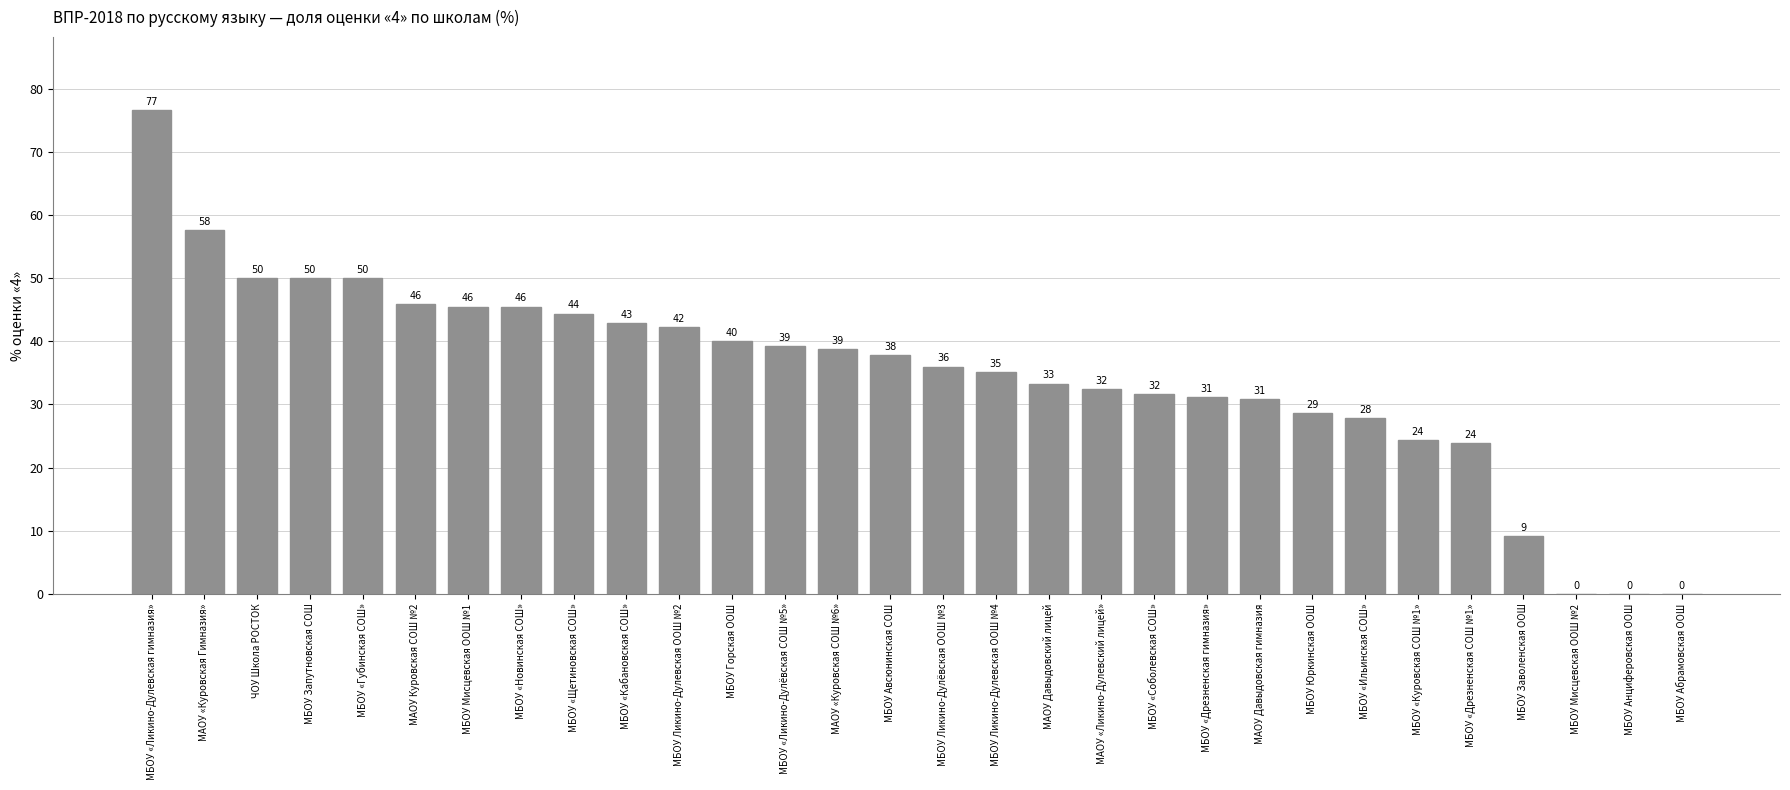

True or false: the data shows 9.4 at МБОУ «Ильинская СОШ».

False